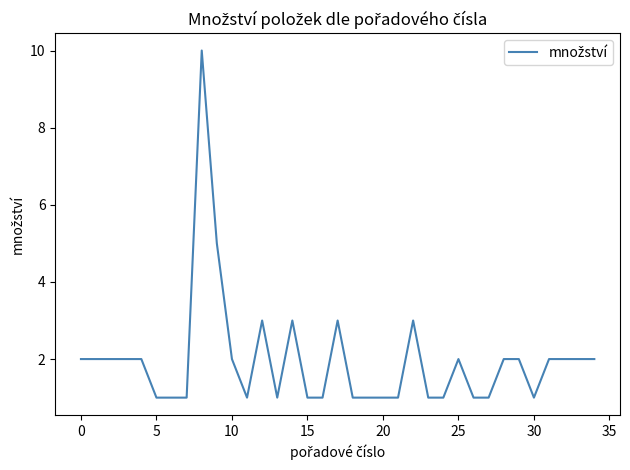

What is the maximum value shown in the chart?

10